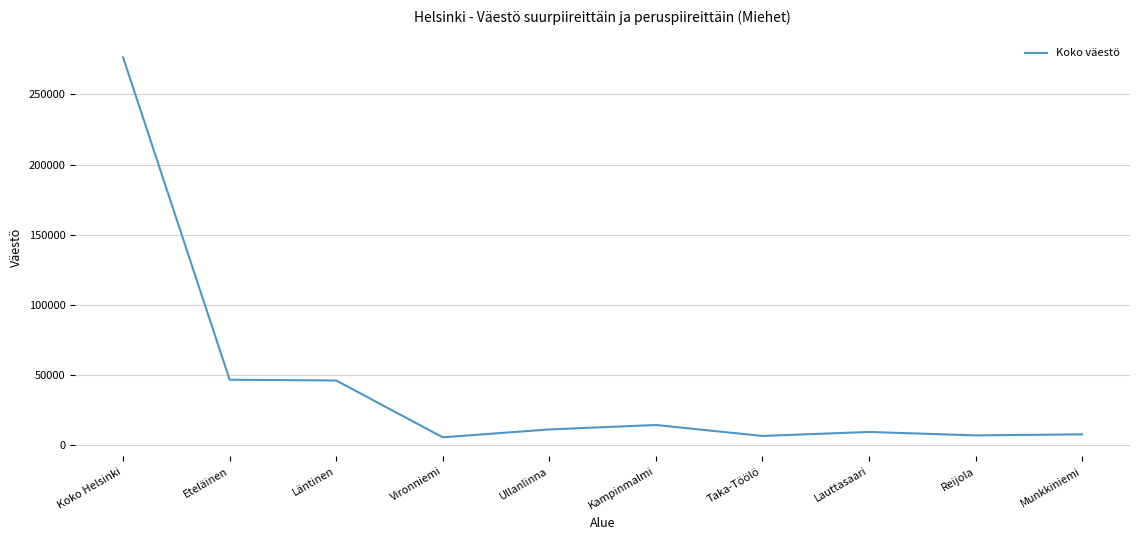

Which has a higher value, Kampinmalmi or Vironniemi?

Kampinmalmi